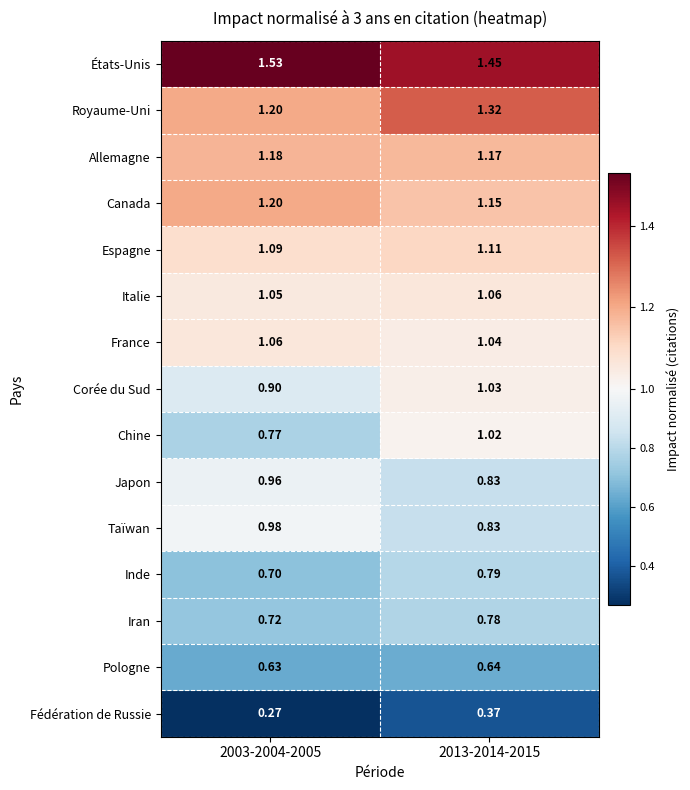

Which series changed the most between 2003-2004-2005 and 2013-2014-2015?

Chine